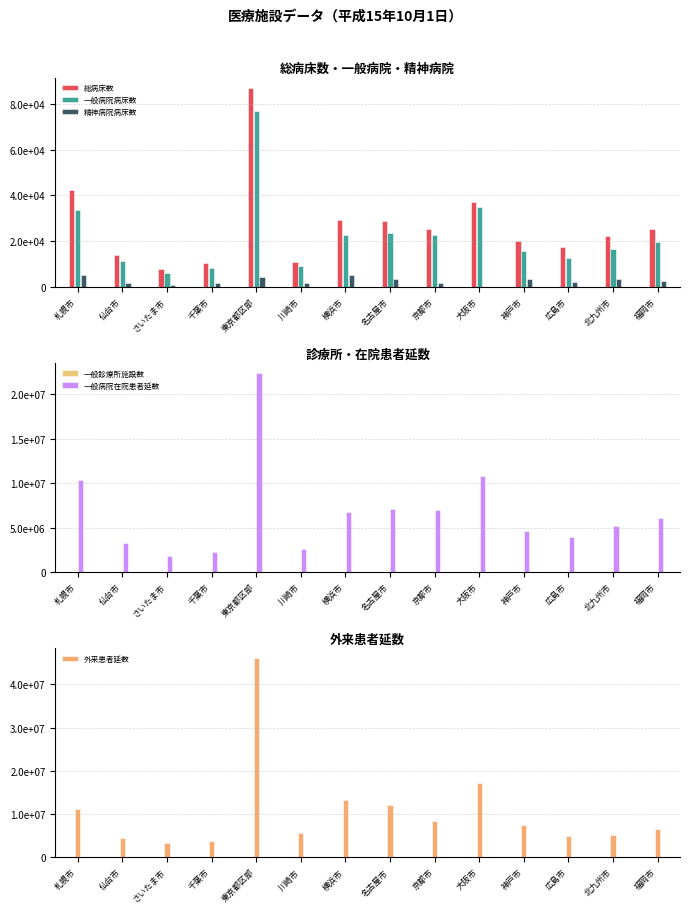

Reading right to left, extract all data points from this chart.

総病床数: 福岡市=25099	北九州市=21969	広島市=17416	神戸市=19981	大阪市=37068	京都市=25119	名古屋市=28871	横浜市=29220	川崎市=11004	東京都区部=87183	千葉市=10312	さいたま市=7542	仙台市=13702	札幌市=42224
一般病院病床数: 福岡市=19641	北九州市=16386	広島市=12712	神戸市=15737	大阪市=34995	京都市=22556	名古屋市=23390	横浜市=22546	川崎市=9107	東京都区部=77006	千葉市=8059	さいたま市=6060	仙台市=11022	札幌市=33742
精神病院病床数: 福岡市=2649	北九州市=3173	広島市=2248	神戸市=3290	大阪市=0	京都市=1568	名古屋市=3310	横浜市=5058	川崎市=1382	東京都区部=4413	千葉市=1450	さいたま市=854	仙台市=1405	札幌市=5281
一般診療所施設数: 福岡市=1290	北九州市=1022	広島市=1166	神戸市=1529	大阪市=3267	京都市=1654	名古屋市=1837	横浜市=2547	川崎市=842	東京都区部=9189	千葉市=628	さいたま市=685	仙台市=826	札幌市=1204
一般病院在院患者延数: 福岡市=6125581	北九州市=5129971	広島市=3993115	神戸市=4608635	大阪市=10752114	京都市=6928237	名古屋市=7131467	横浜市=6724599	川崎市=2638378	東京都区部=22425656	千葉市=2274309	さいたま市=1849991	仙台市=3245625	札幌市=10329380
外来患者延数: 福岡市=6474196	北九州市=5144360	広島市=4935663	神戸市=7583125	大阪市=17178966	京都市=8363909	名古屋市=12099330	横浜市=13249882	川崎市=5695208	東京都区部=46089770	千葉市=3805454	さいたま市=3235028	仙台市=4542269	札幌市=11169948